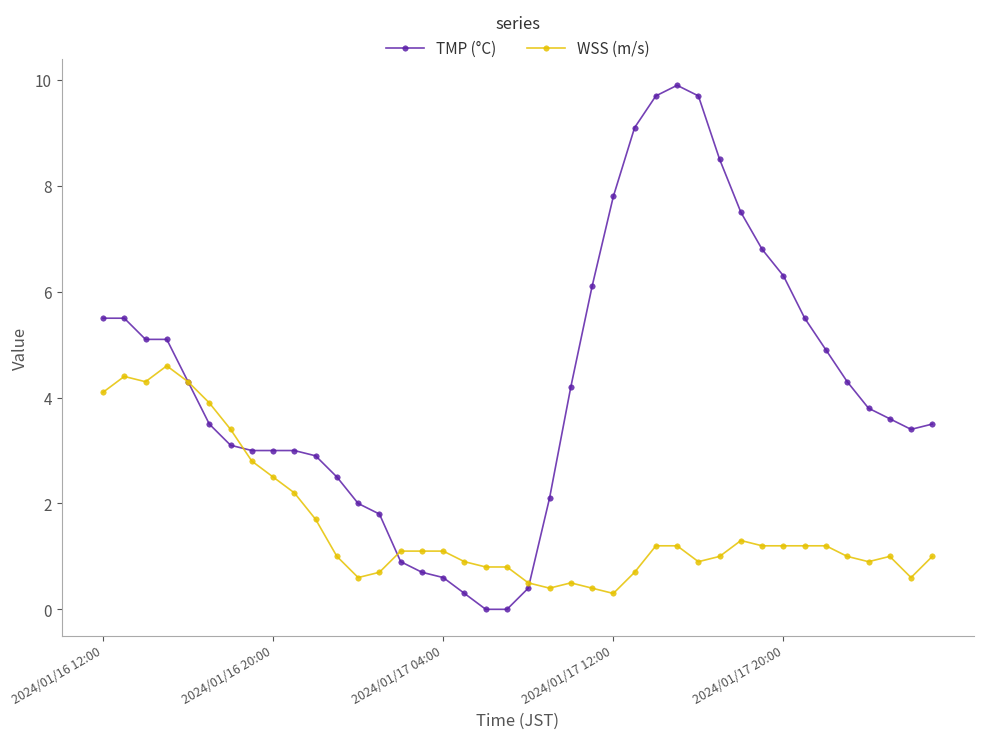

What is the greatest value displayed?

9.9